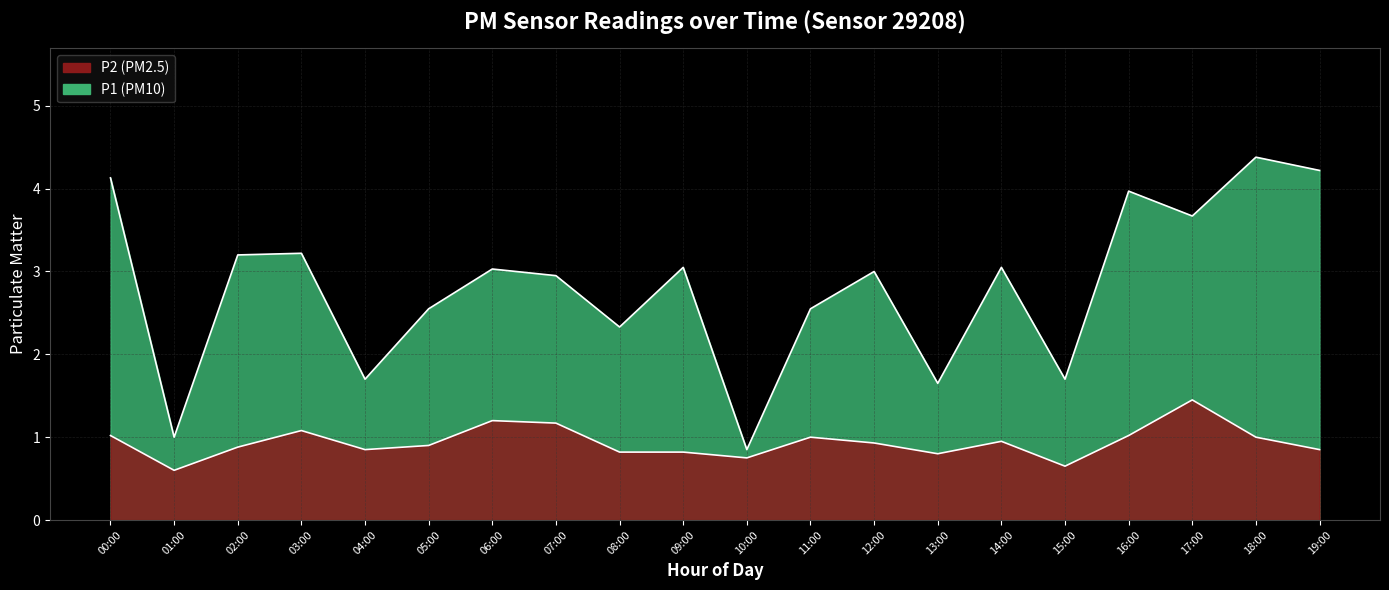

The P2 series shows 1.0 at 11:00. True or false?

True